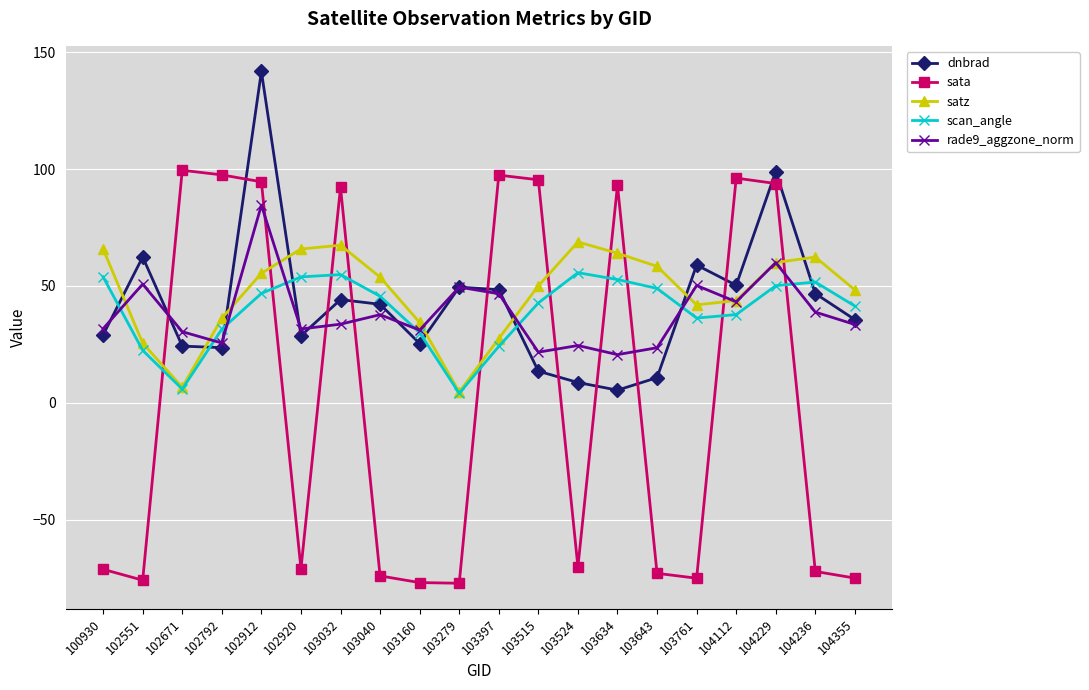

True or false: sata has more than 2 interior local peaks.

True